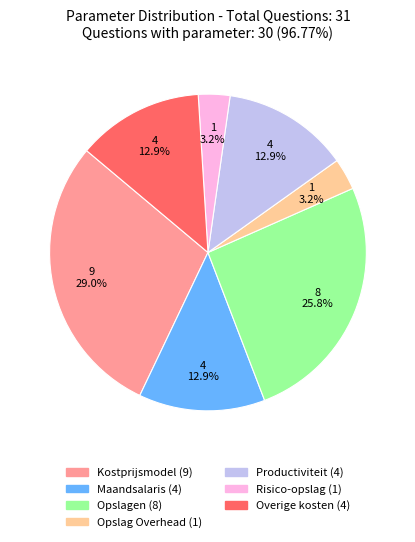

Is there any slice that represents more than half of the pie?

No